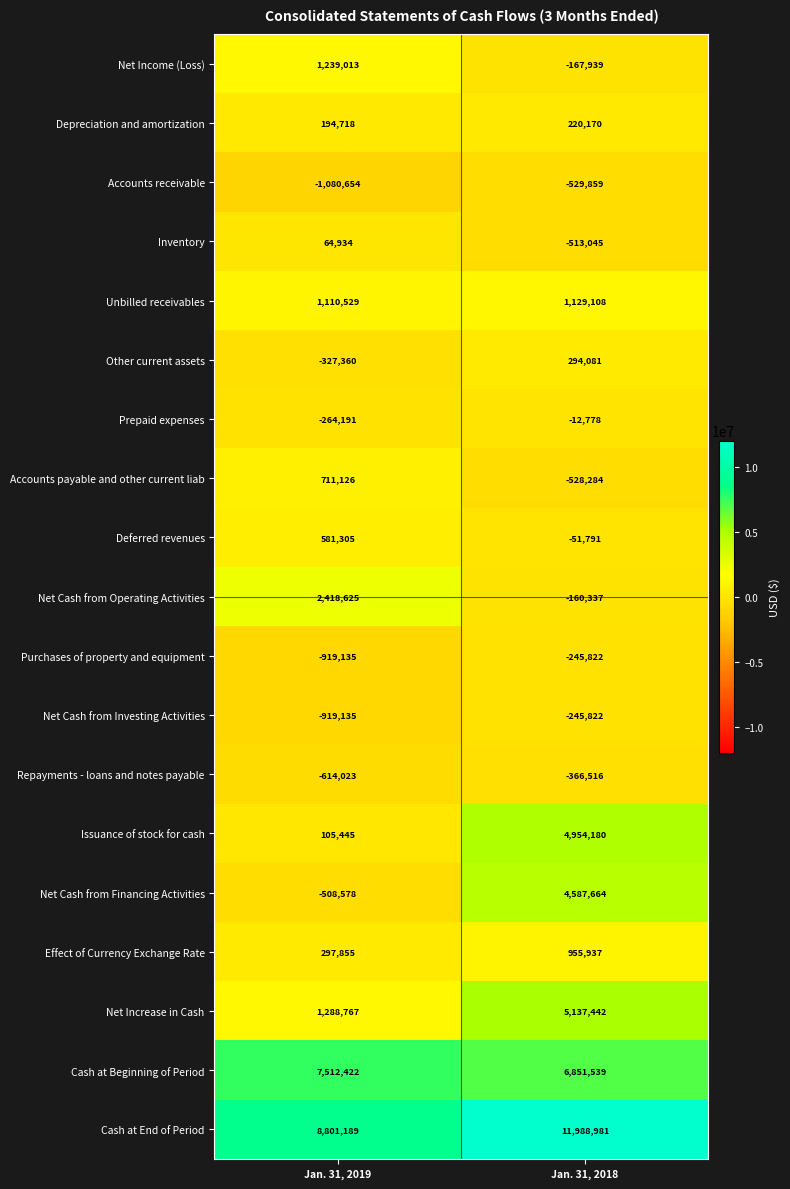

List the labels in order of Cash at Beginning of Period value, largest first.

Jan. 31, 2019, Jan. 31, 2018